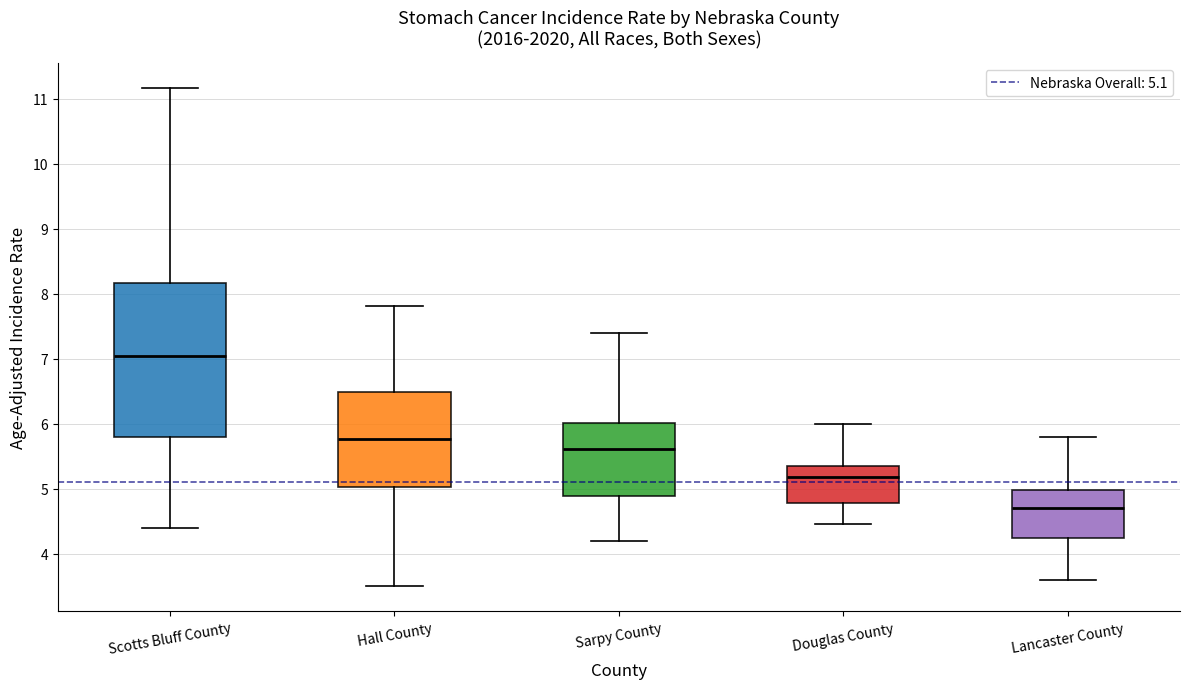

Which box is the tallest, from its lower edge to its upper edge?

Scotts Bluff County